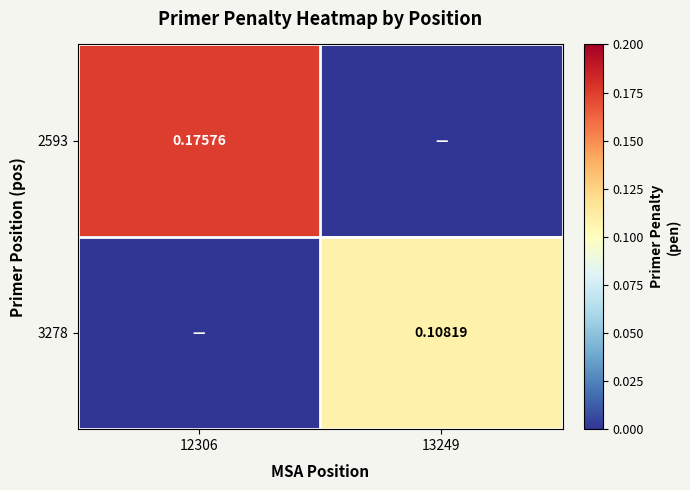

What is the sum of all 2593 values?

0.2